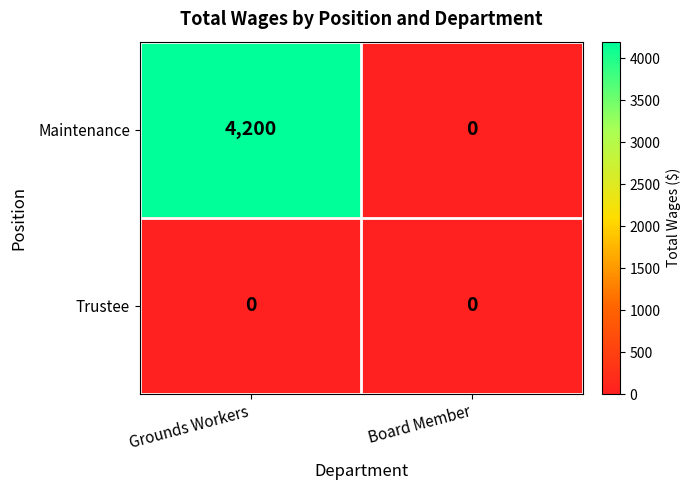

Which label corresponds to the largest value in the chart?

Grounds Workers